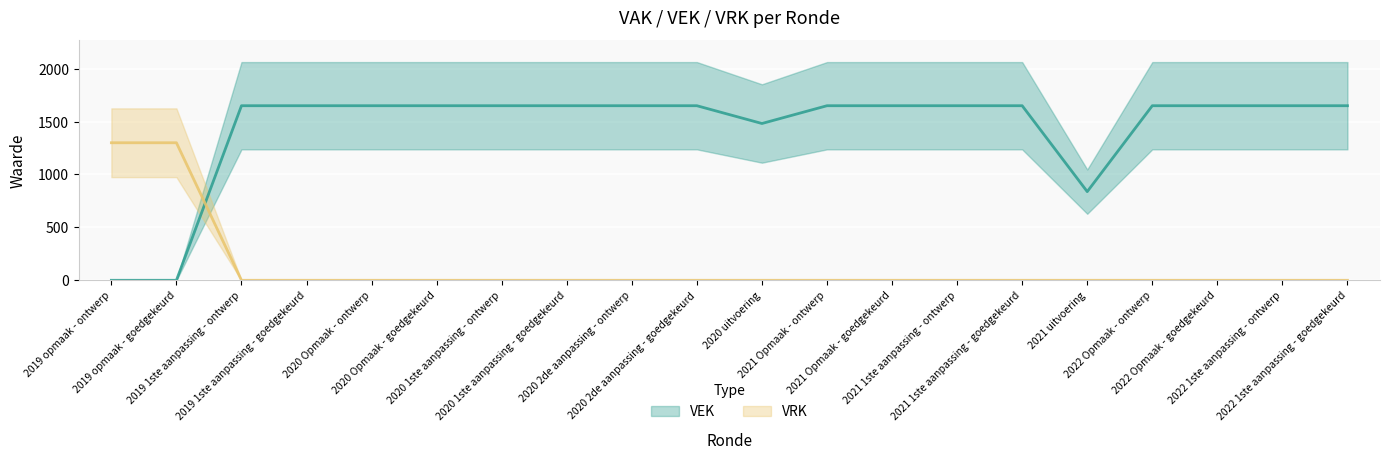

What are all the series names shown in the legend?

VEK, VRK